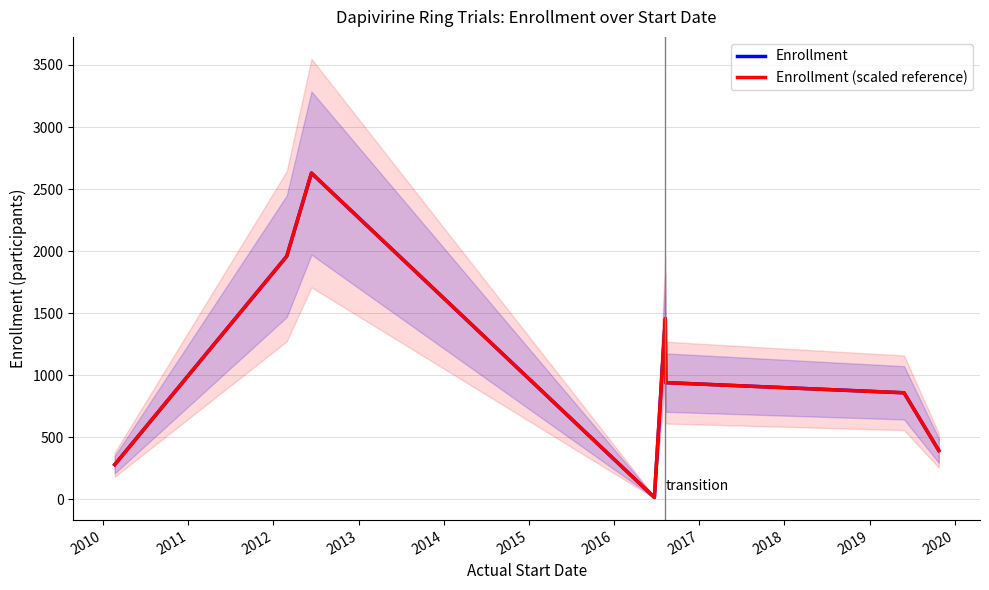

What is the value of the Enrollment point at the 7th from the left?

859.0